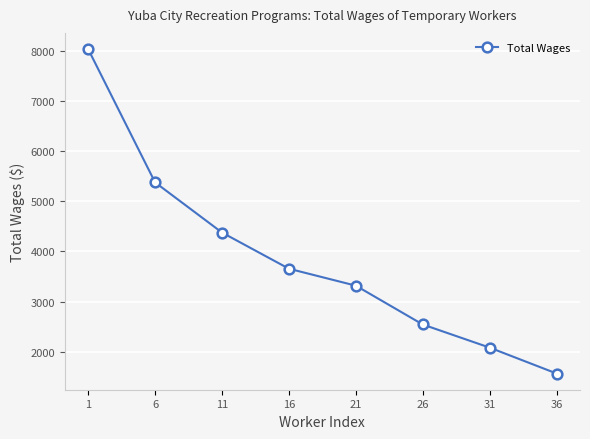

At which label is the value closest to 4800?

11